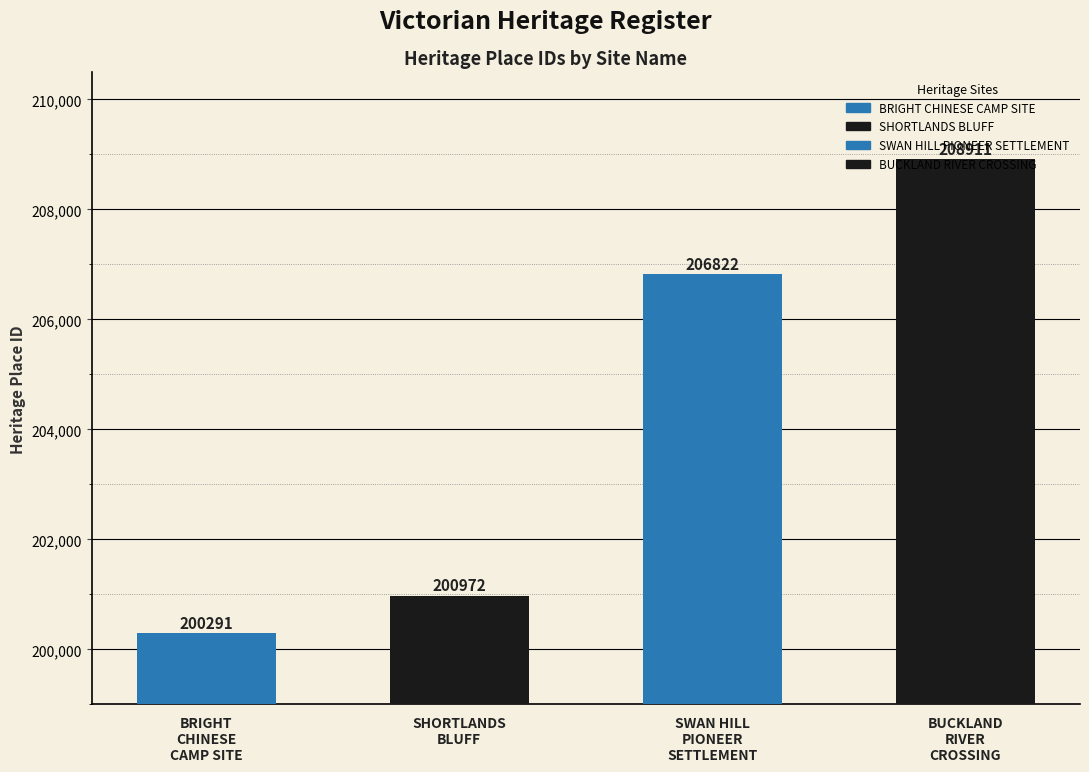

What is the sum of the values at BUCKLAND RIVER CROSSING and SHORTLANDS BLUFF?

409883